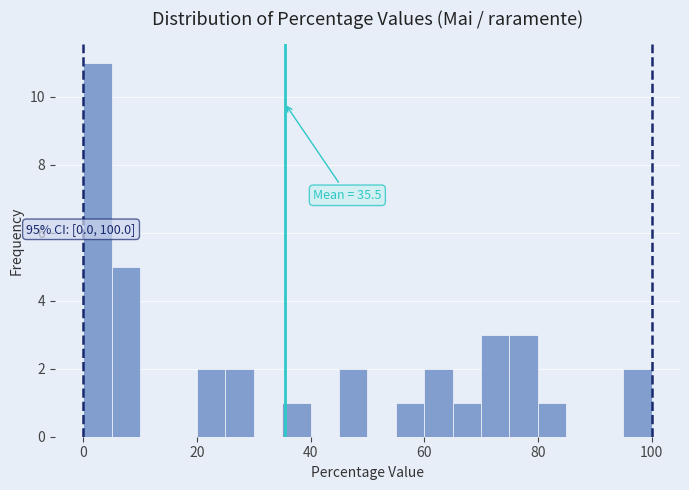

Read against the x-axis, roughly where is the centre of the tallest bar?

2